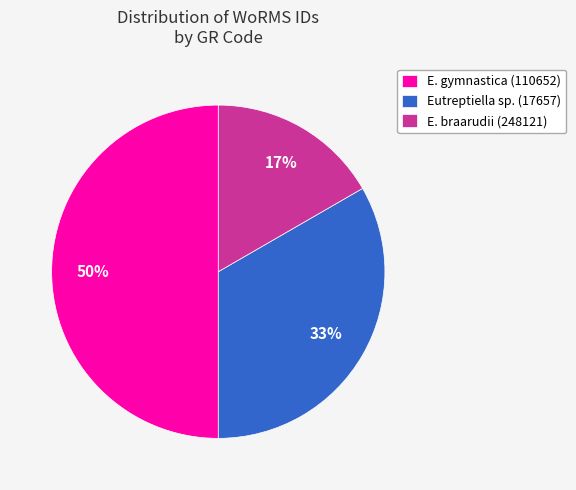

To the nearest percent, what portion does Eutreptiella sp. (17657) represent?

33%